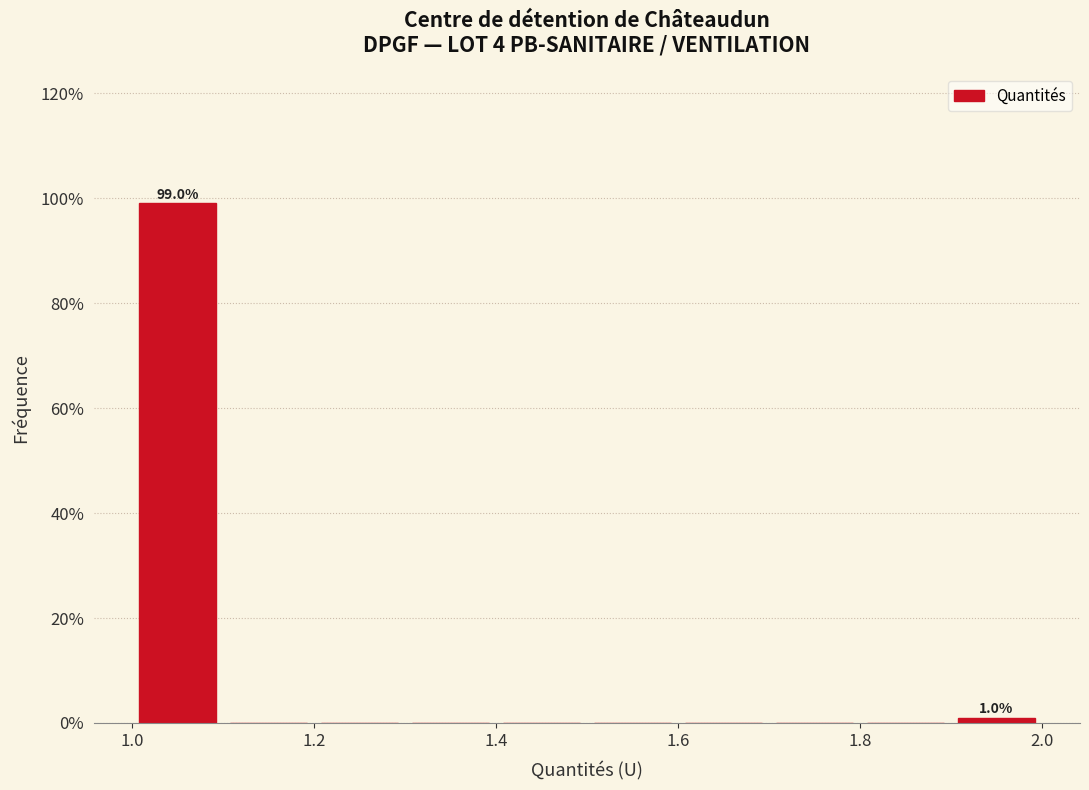

Which range on the x-axis has the tallest bar?

1.0 to 1.1